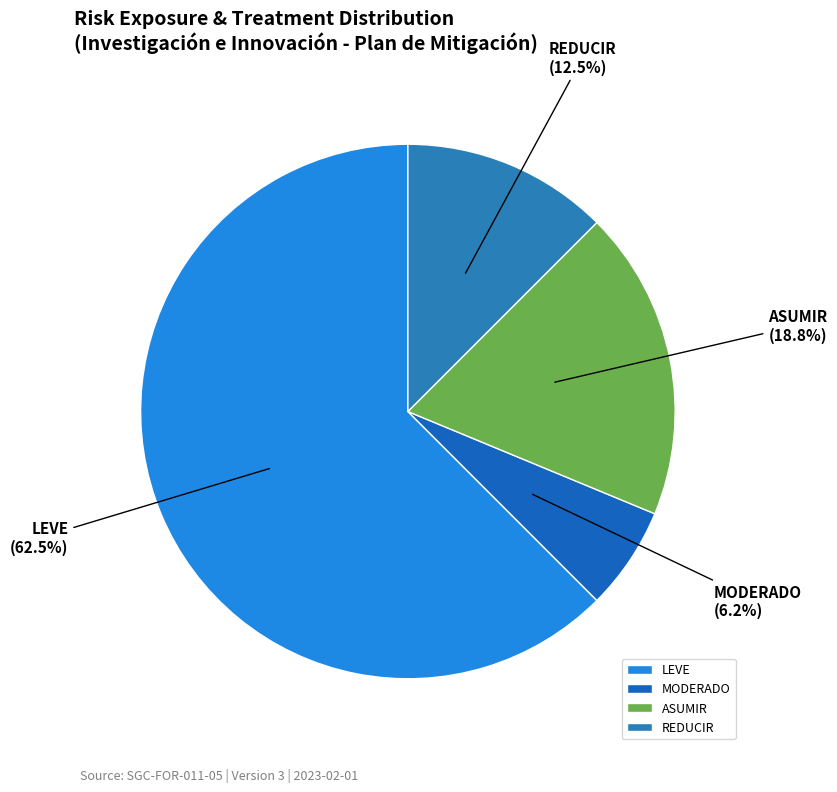

Rank the categories by value from lowest to highest.

MODERADO, REDUCIR, ASUMIR, LEVE